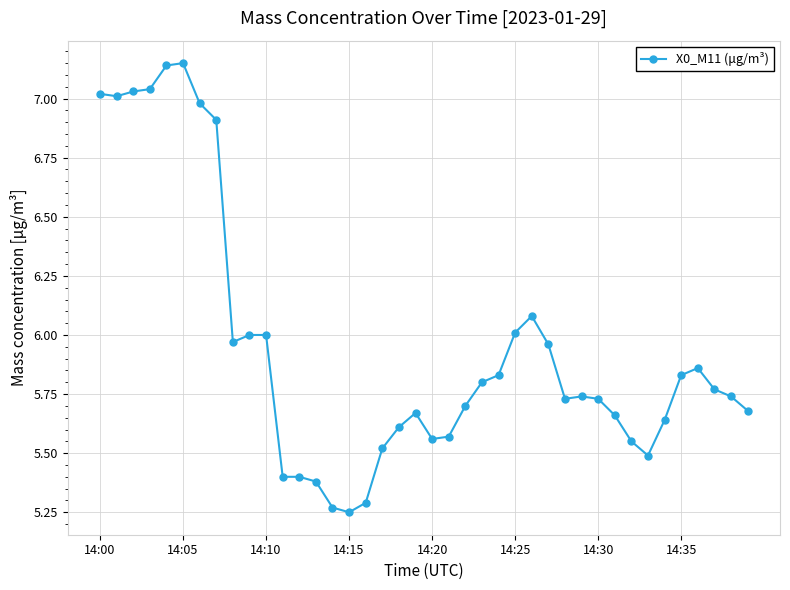

What is the difference between the maximum and minimum values?

1.9